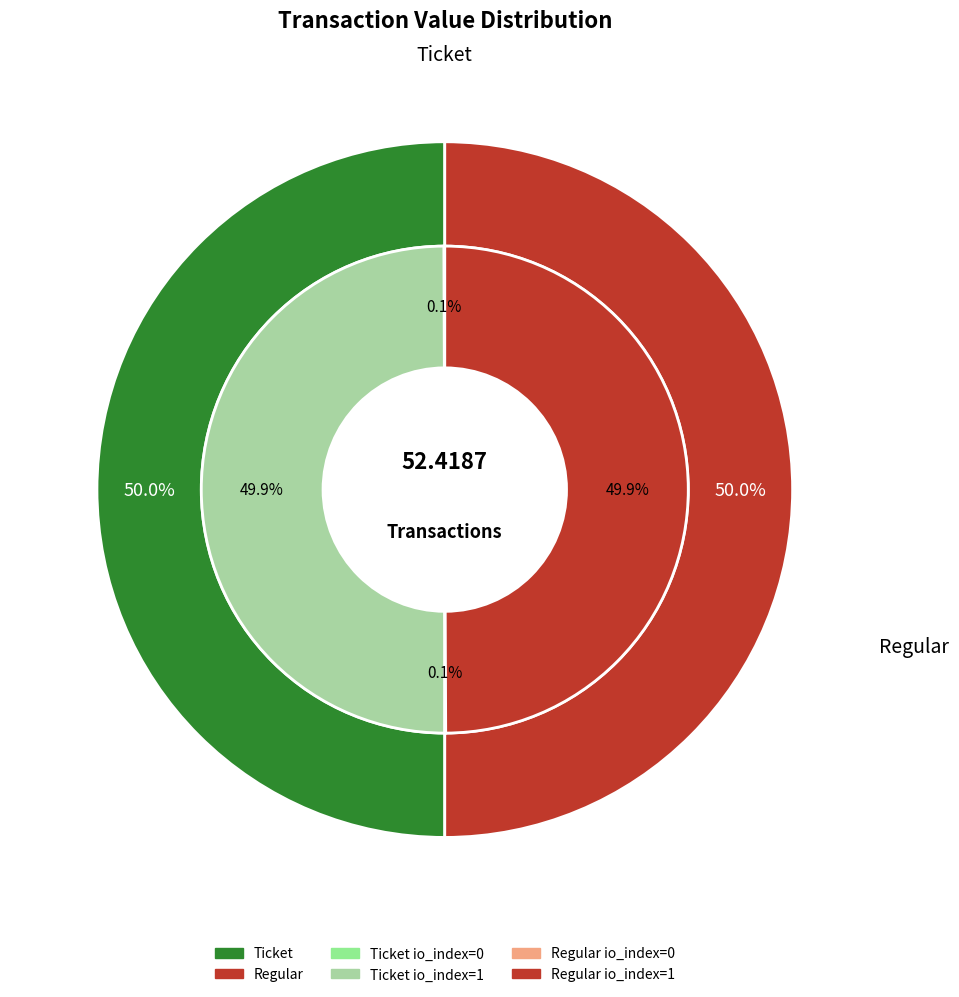

Does Ticket (io_index=1) represent more than half of the total?

No